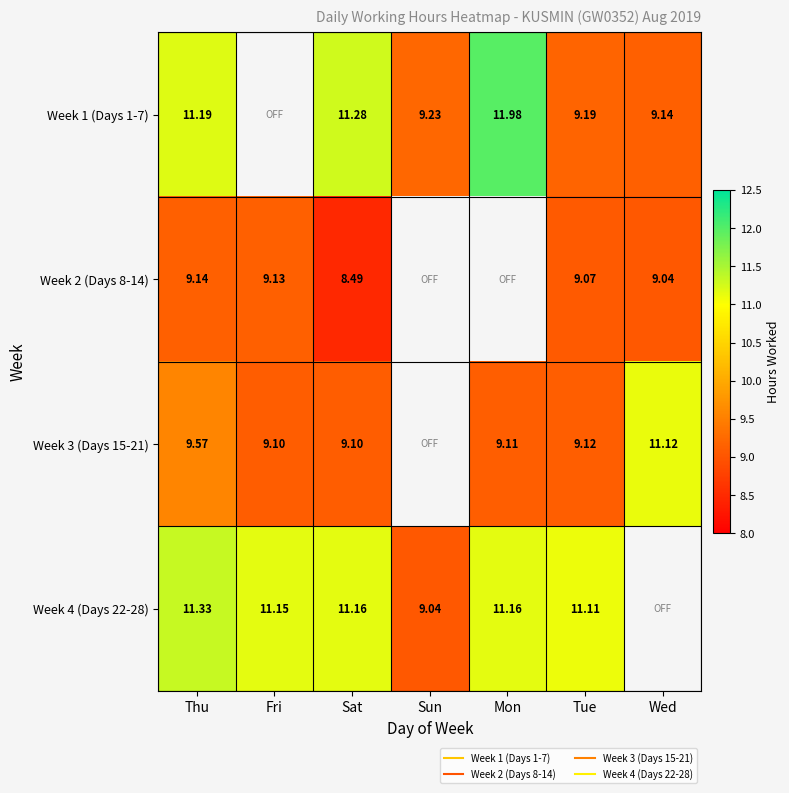

Which category has the highest value in the Week 1 (Days 1-7) series?

Mon